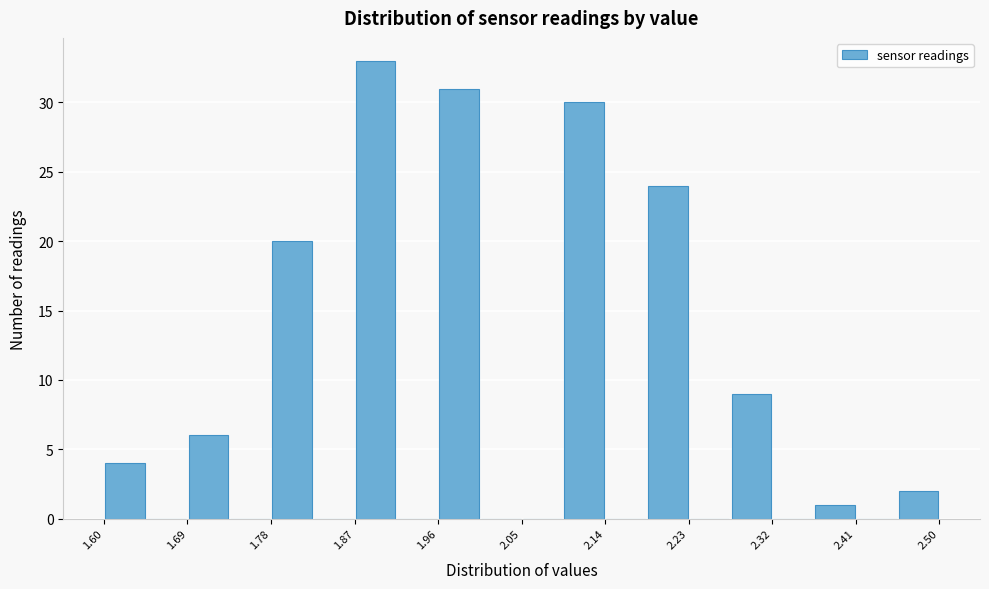

Reading left to right, transcribe this chart: for each bar, give the range it covers on the x-axis and its height. Neither the bar edges nor the heights are printed on the chart, so give them approximately, as read against the axes.

1.600 to 1.645: 4
1.645 to 1.690: 0
1.690 to 1.735: 6
1.735 to 1.780: 0
1.780 to 1.825: 20
1.825 to 1.870: 0
1.870 to 1.915: 33
1.915 to 1.960: 0
1.960 to 2.005: 31
2.005 to 2.050: 0
2.050 to 2.095: 0
2.095 to 2.140: 30
2.140 to 2.185: 0
2.185 to 2.230: 24
2.230 to 2.275: 0
2.275 to 2.320: 9
2.320 to 2.365: 0
2.365 to 2.410: 1
2.410 to 2.455: 0
2.455 to 2.500: 2